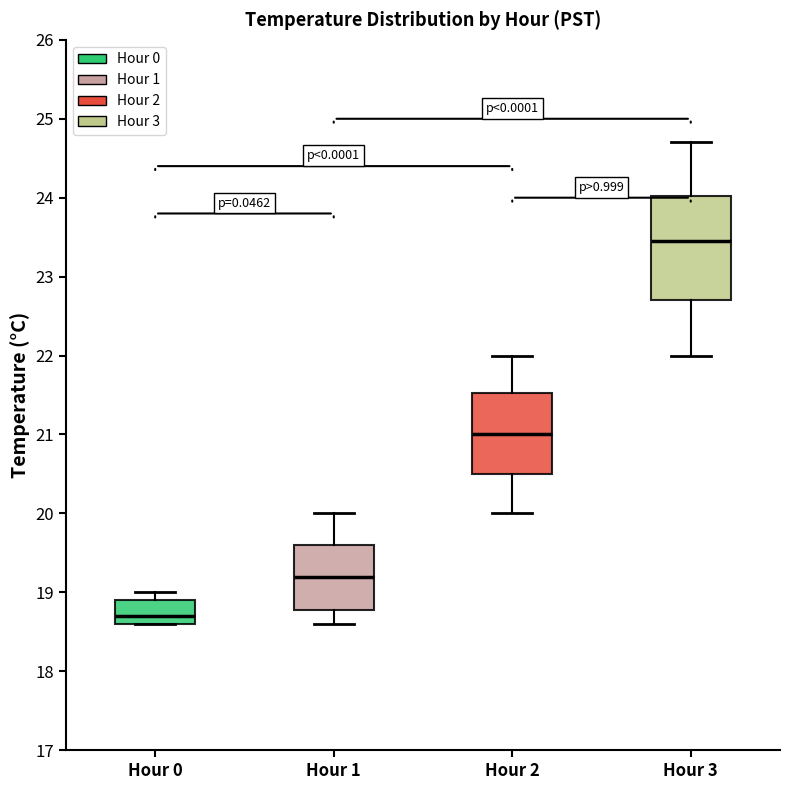

Reading left to right, transcribe this box plot: for each box, give where its median line is, the range the box spans, and where its two whiskers end, as read against the y-axis. The values are not printed on the chart, so give them approximately, as read against the axis.

Hour 0: median 18.7, box 18.6 to 18.9, whiskers 18.6 to 19.0
Hour 1: median 19.2, box 18.8 to 19.6, whiskers 18.6 to 20.0
Hour 2: median 21.0, box 20.5 to 21.5, whiskers 20.0 to 22.0
Hour 3: median 23.5, box 22.7 to 24.0, whiskers 22.0 to 24.7